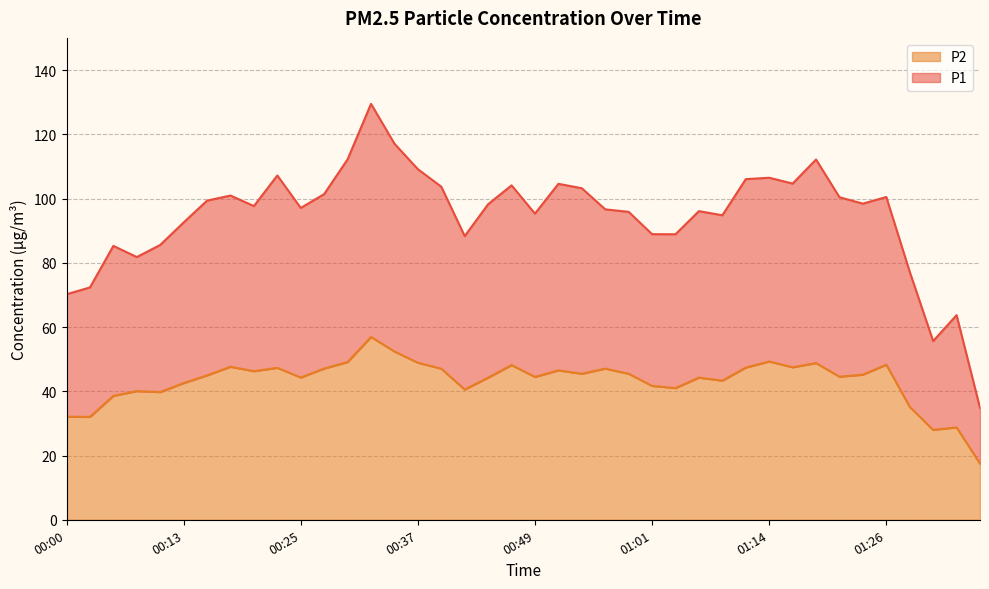

Where is P1 nearest to the value 82?

00:08